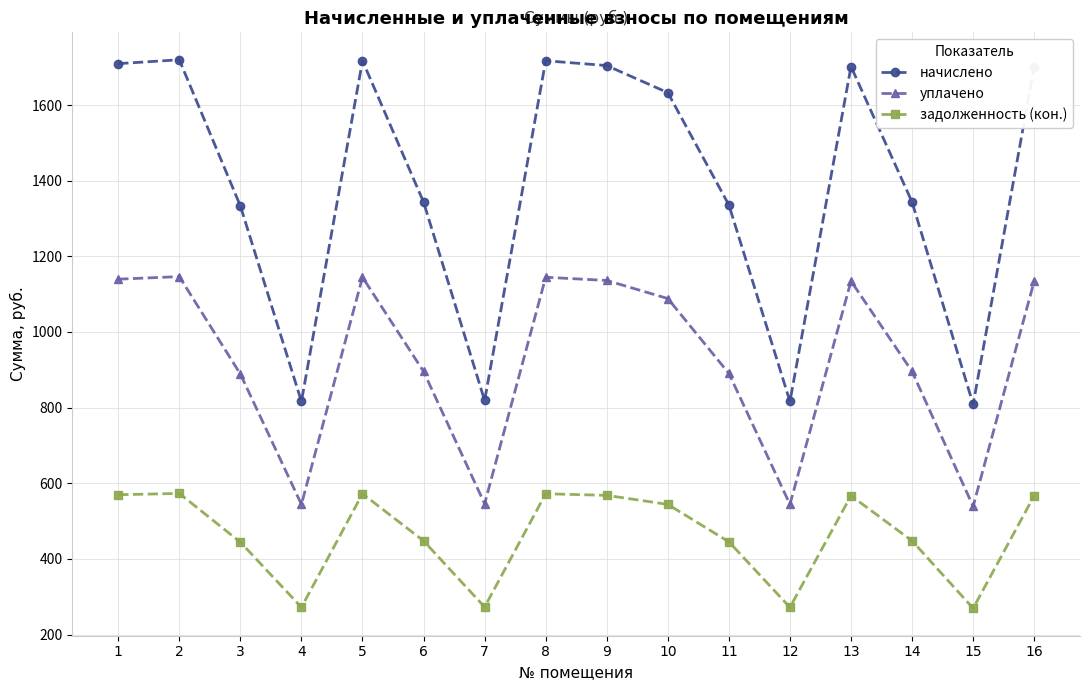

Is it true that начислено equals 303.8 at 12?

False